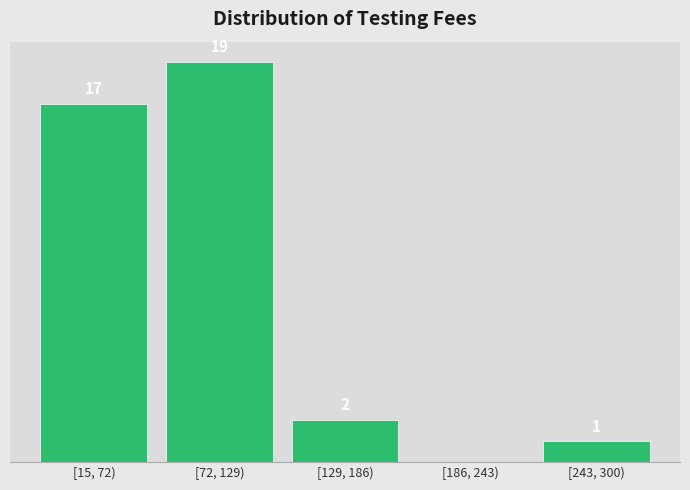

At which label does the data first exceed 2?

[15, 72)